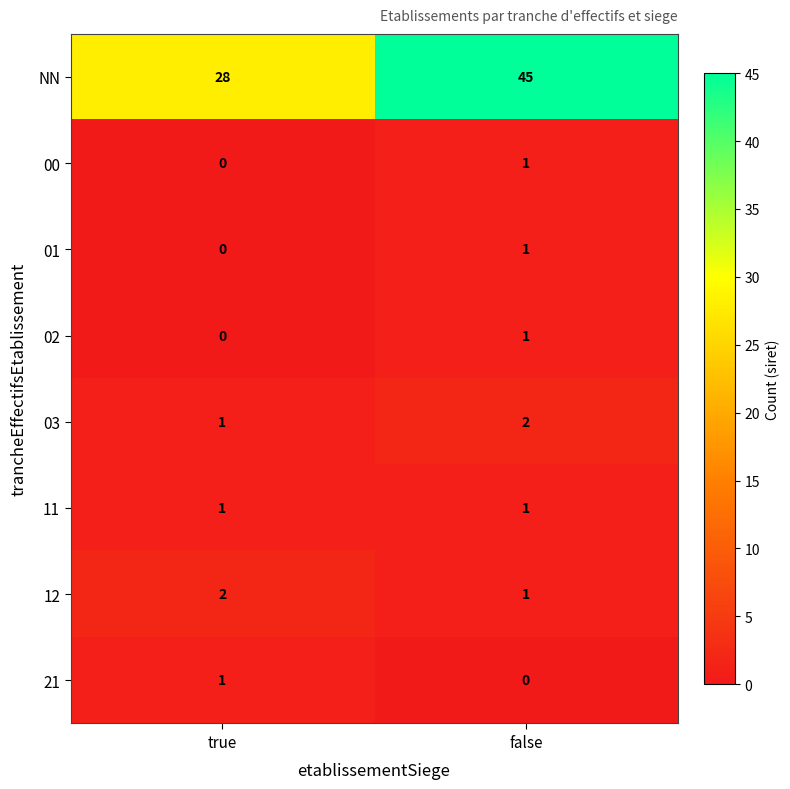

List the labels in order of 02 value, largest first.

false, true